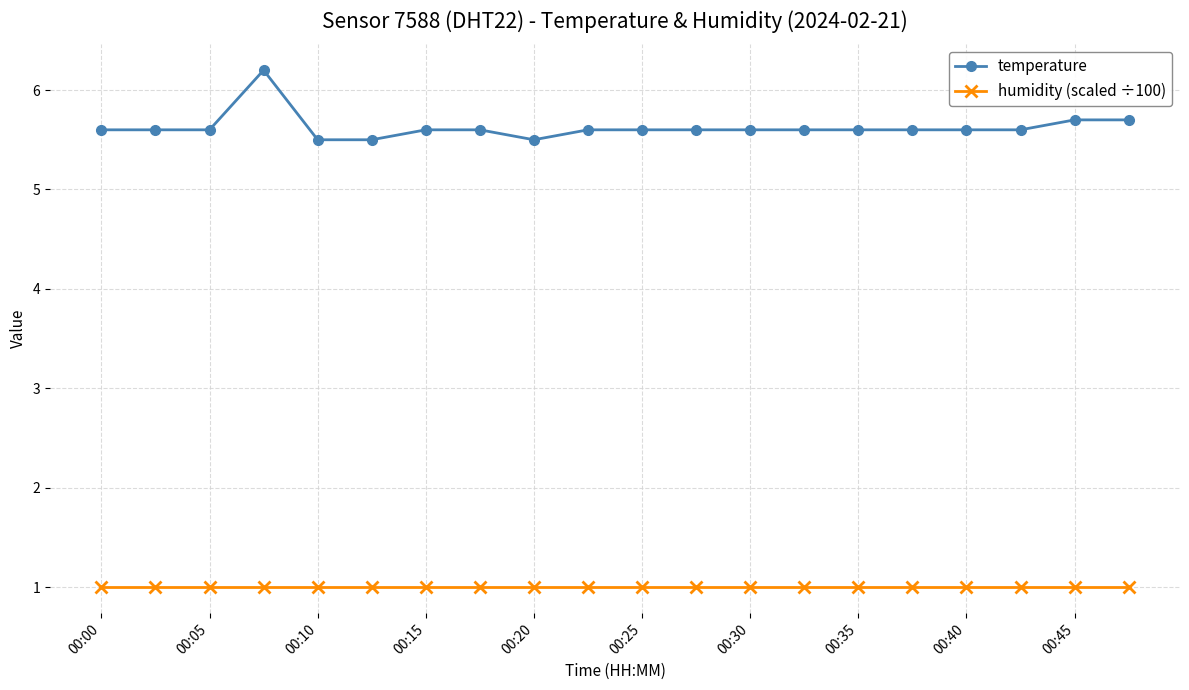

What is the smallest value displayed?

1.0